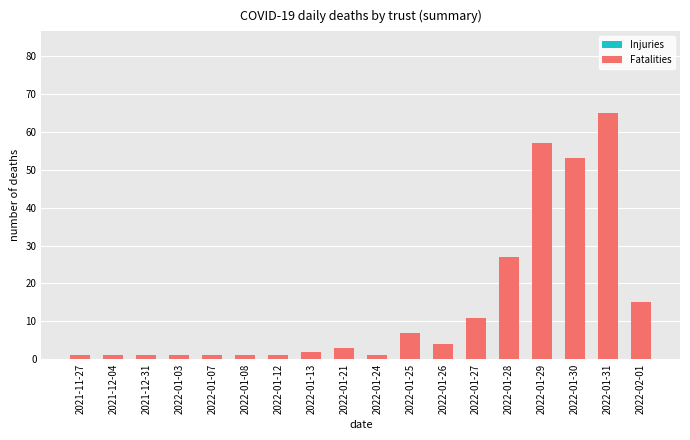

The chart shows a value of 1 at 2022-01-24. True or false?

True